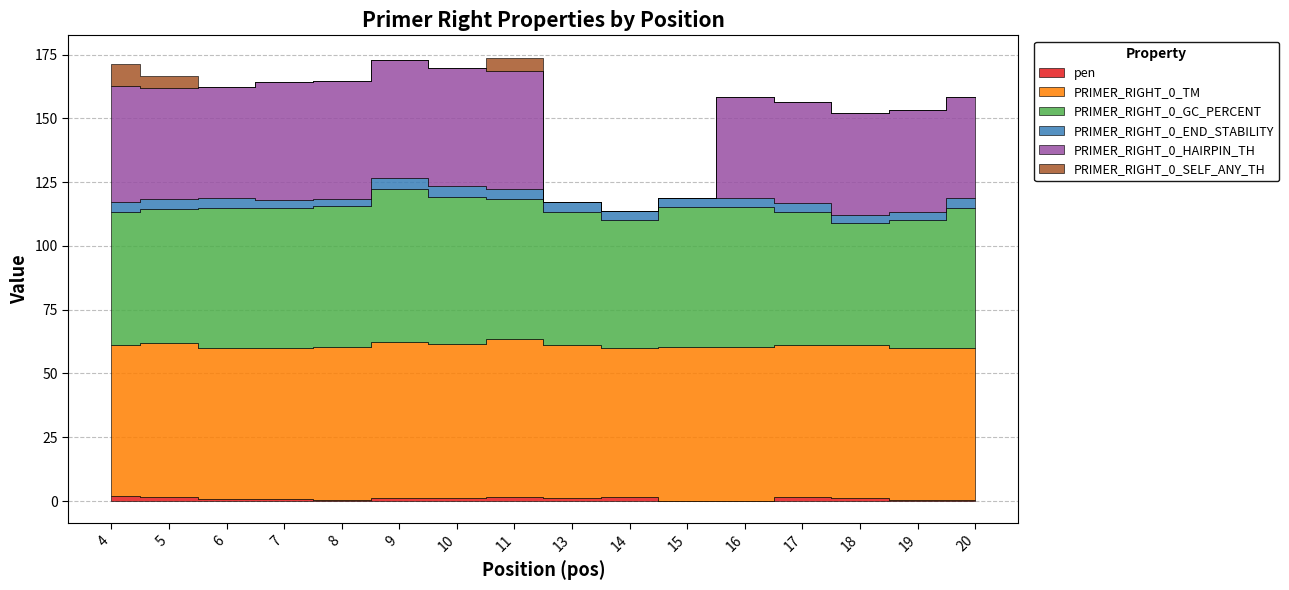

True or false: PRIMER_RIGHT_0_HAIRPIN_TH has more than 2 interior local peaks.

False